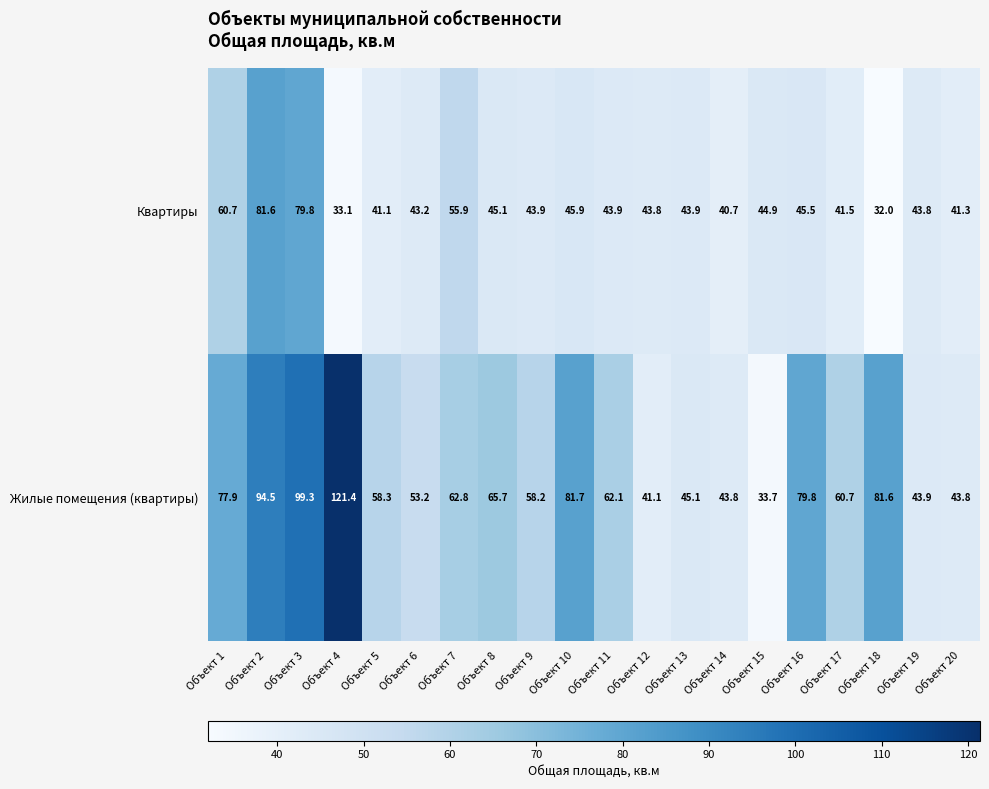

The value of Квартиры at Объект 1 is 60.7. True or false?

True